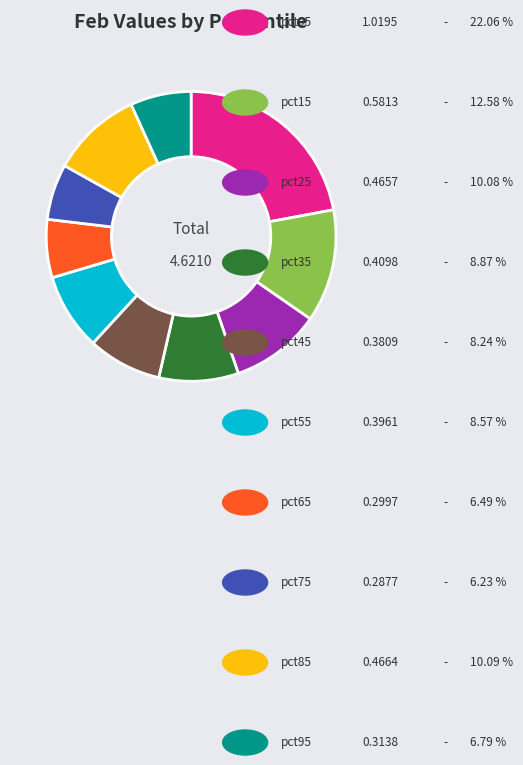

Is there a majority slice in this chart?

No